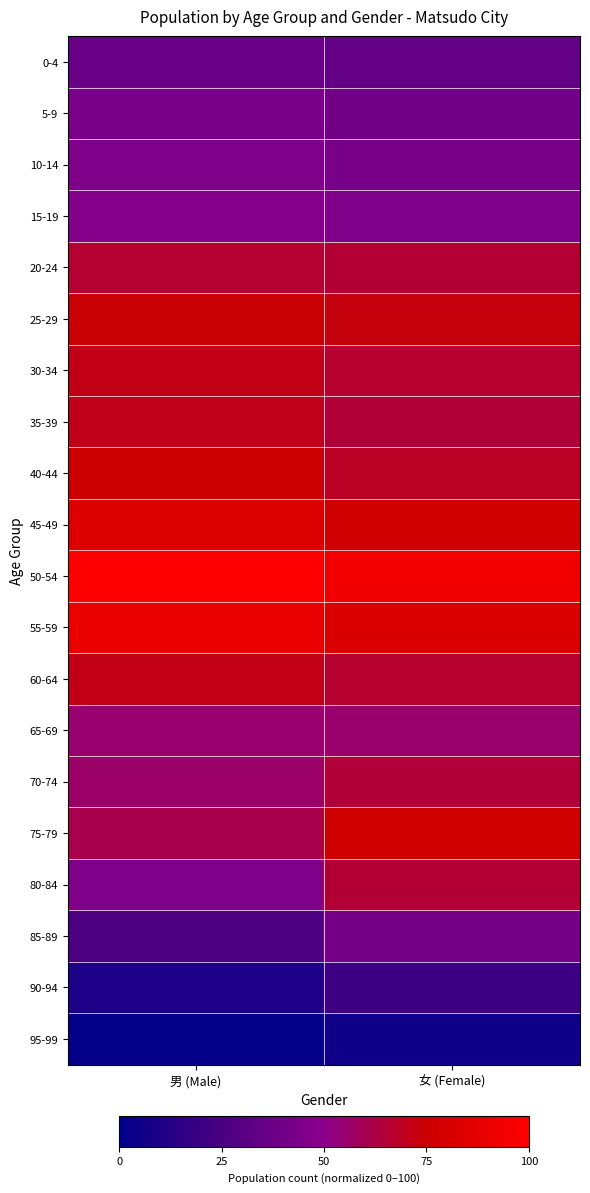

What is the minimum value shown in the chart?

1.6